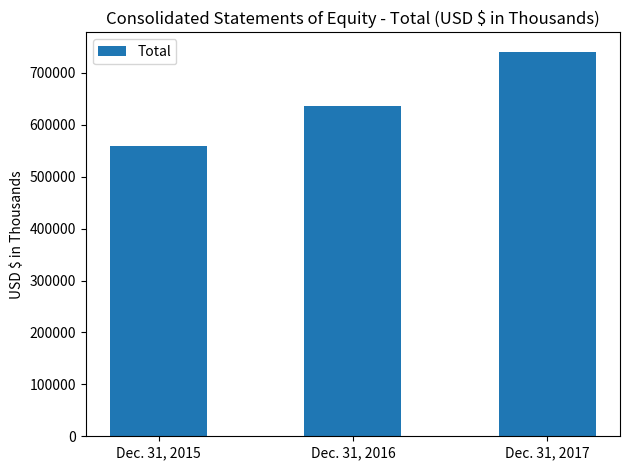

How many bars are there in total?

3